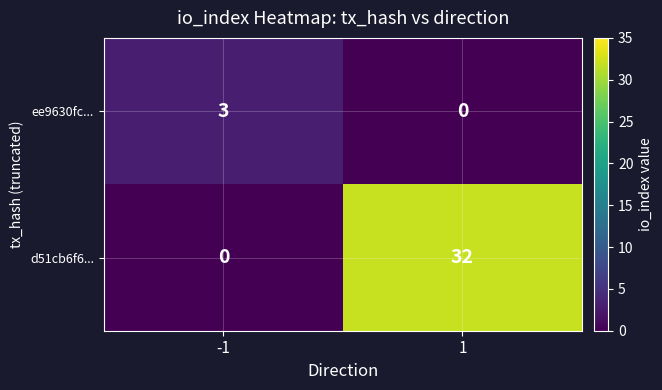

What is the sum of all d51cb6f6... values?

32